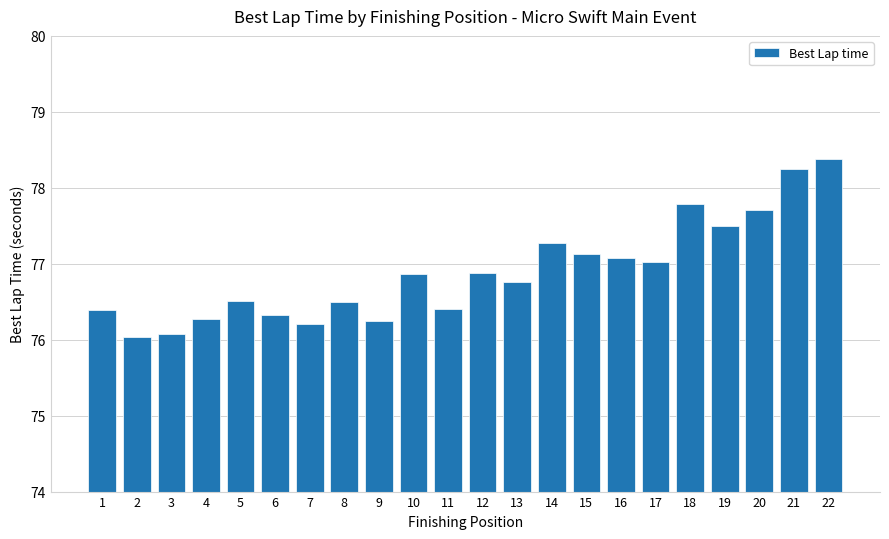

What is the change in value from 9 to 11?

+0.2